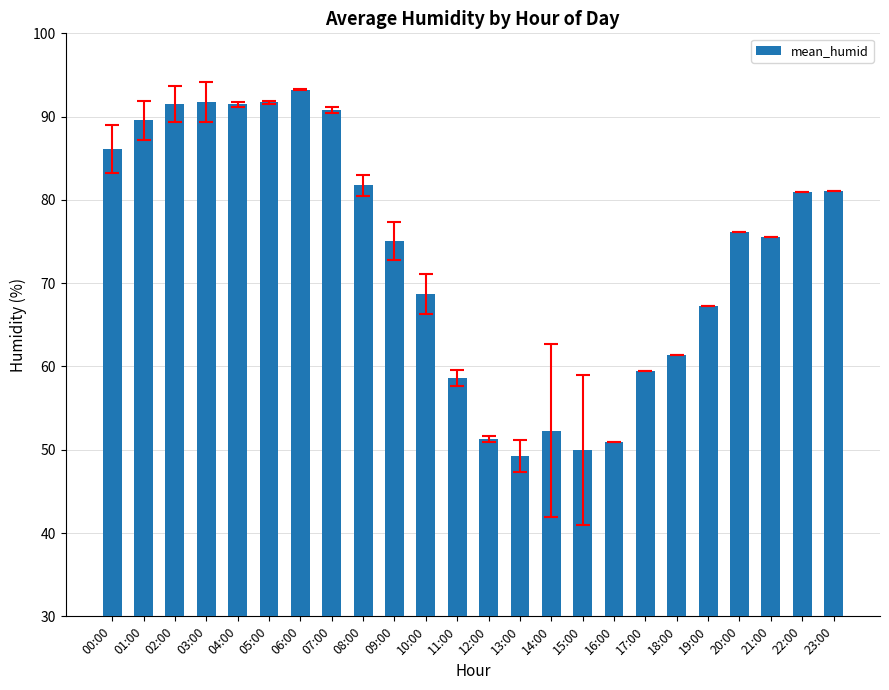

True or false: the data shows 58.7 at 11:00.

True